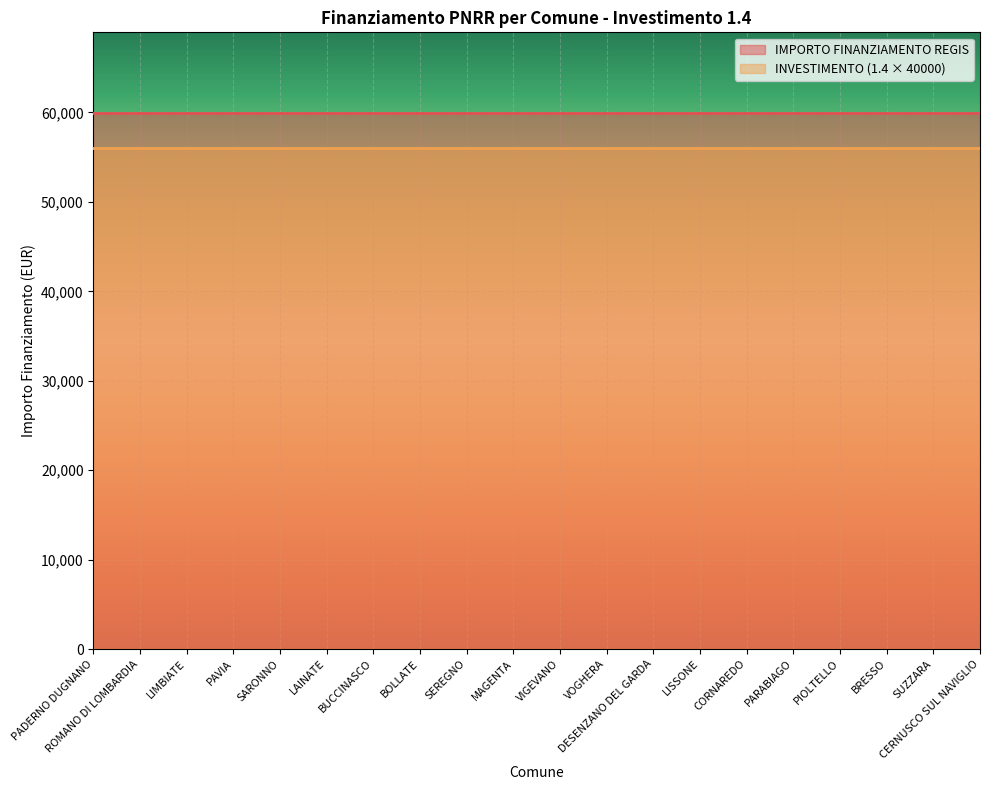

At which category is the sum across all series the highest?

PADERNO DUGNANO